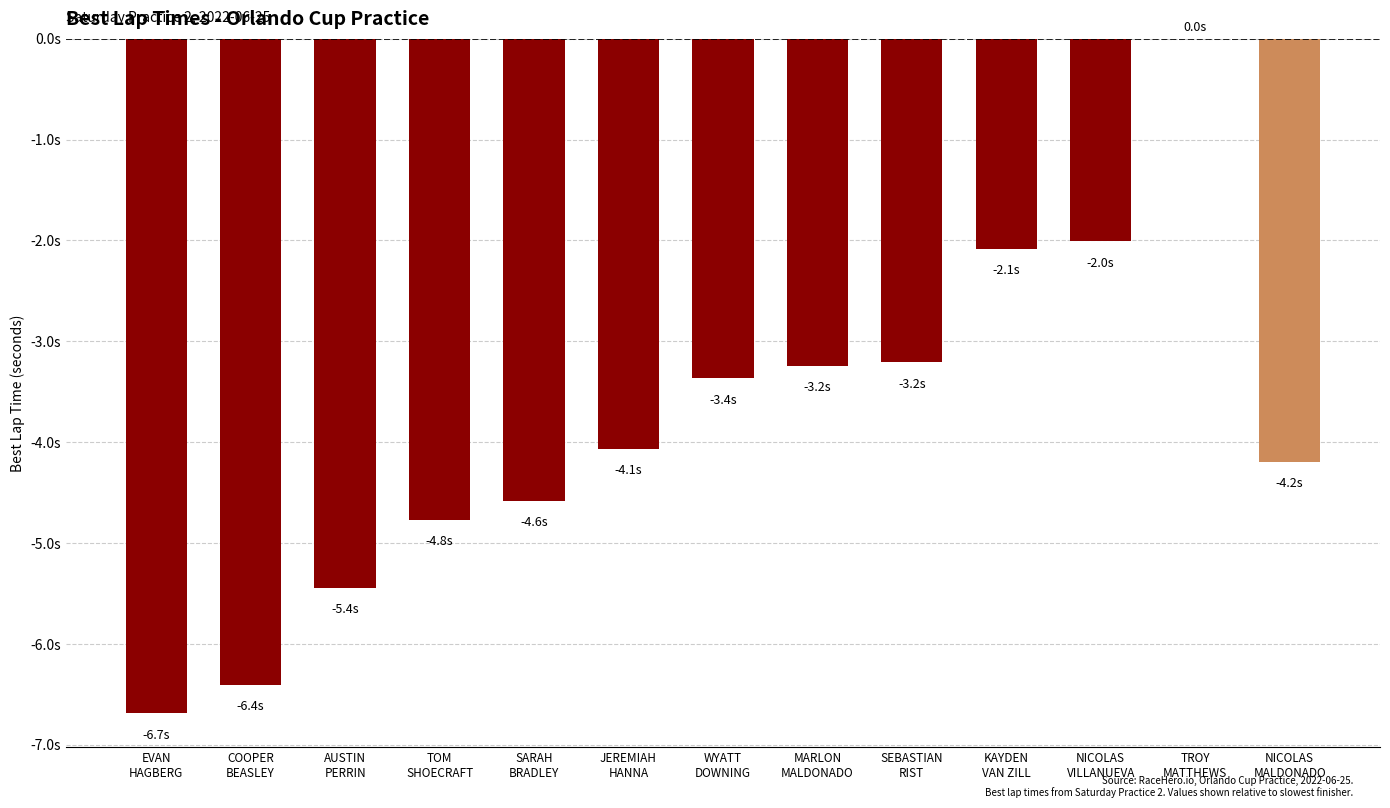

How many negative values are there?

12